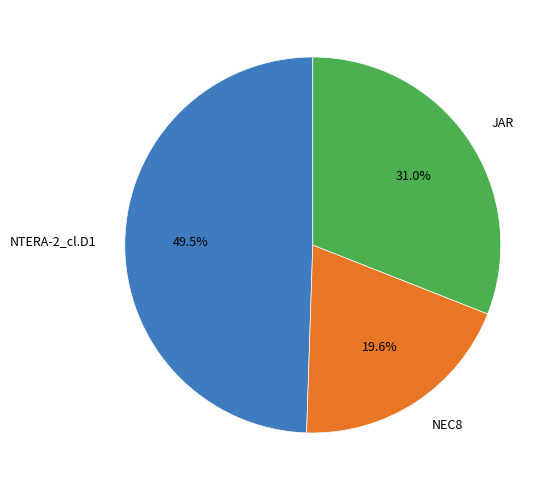

Rank the categories by value from lowest to highest.

NEC8, JAR, NTERA-2_cl.D1